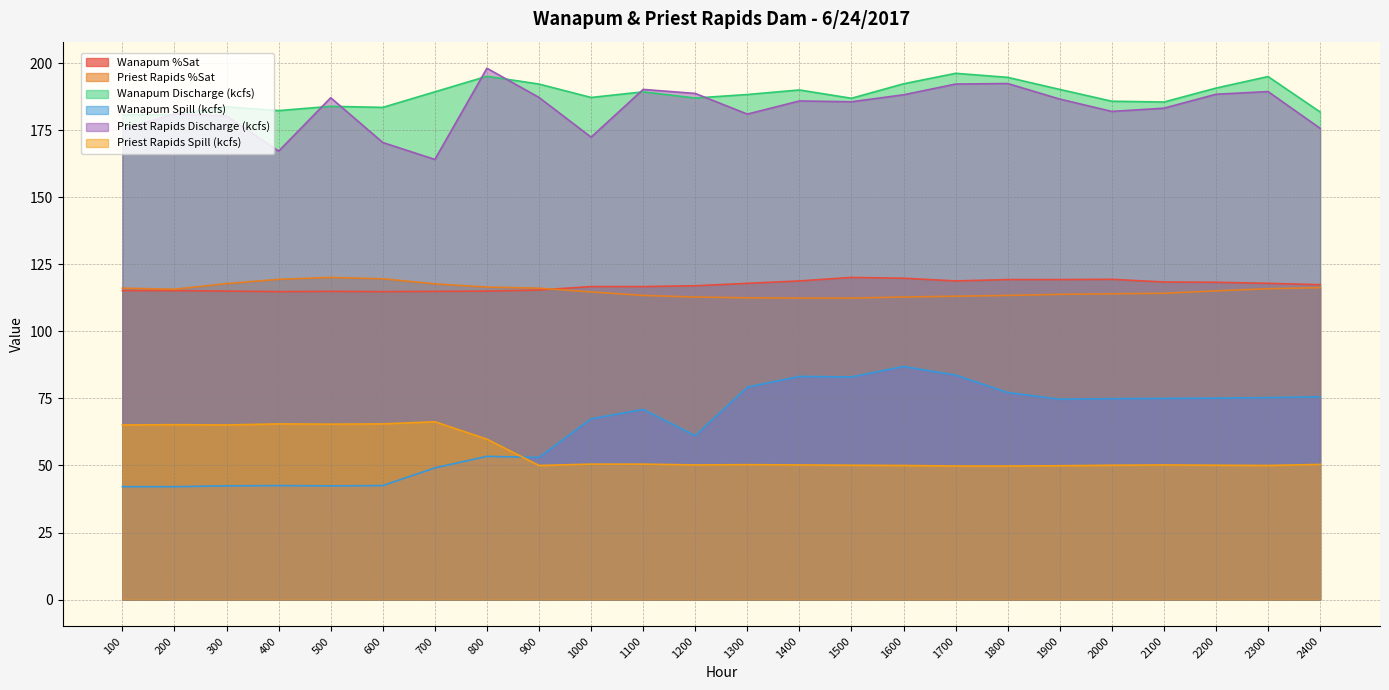

How many lines are shown in the chart?

6